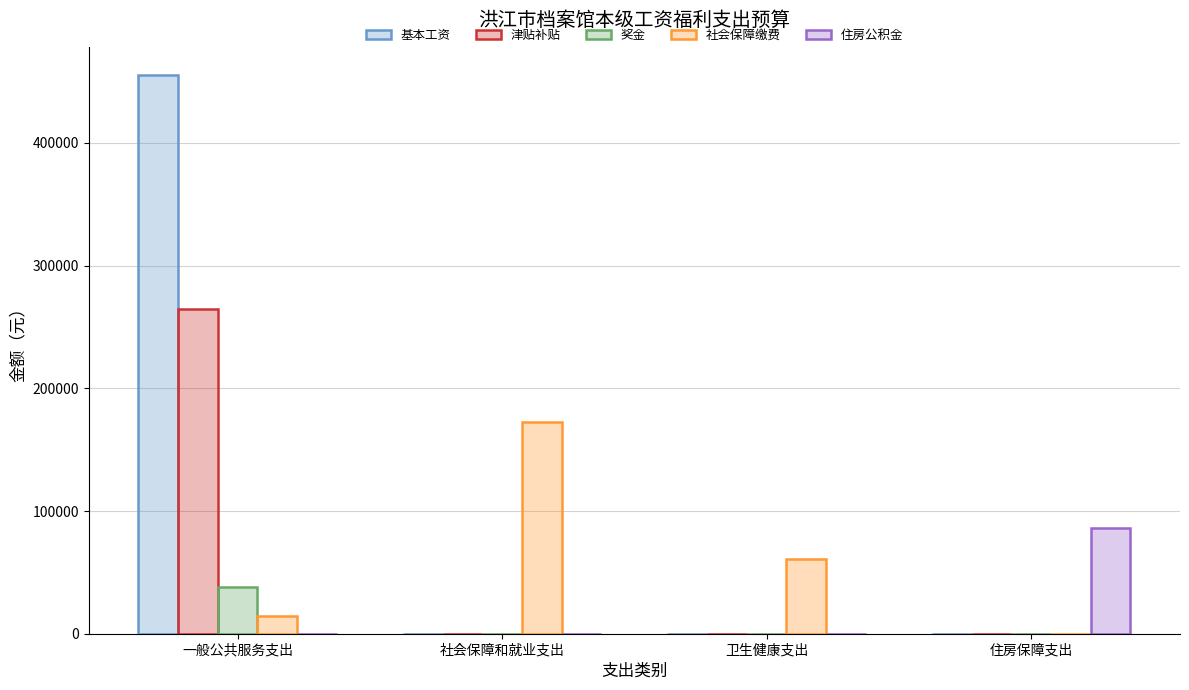

Which series changed the most between 一般公共服务支出 and 卫生健康支出?

基本工资